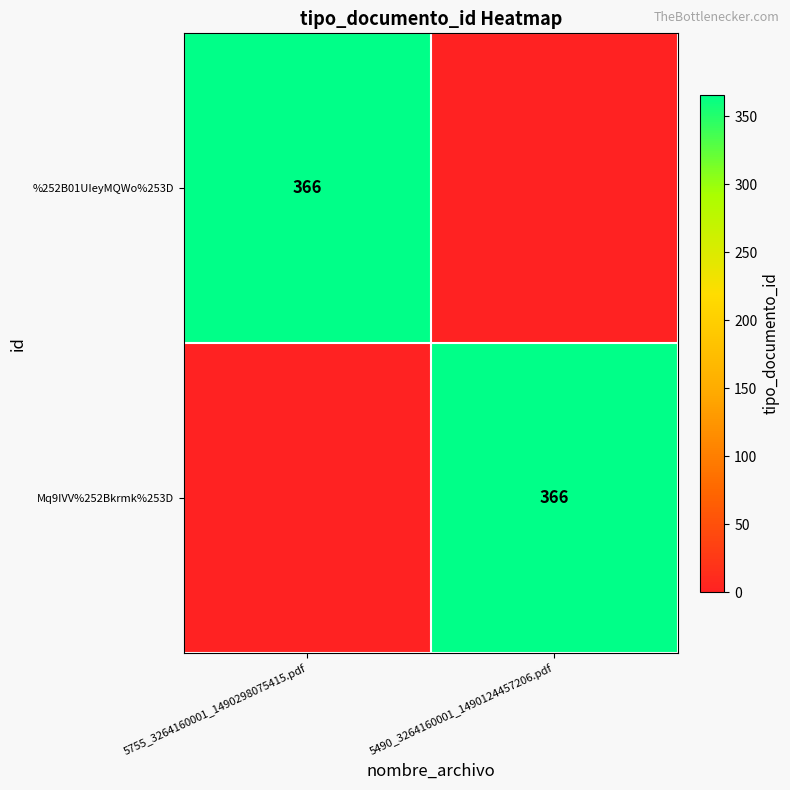

The value of Mq9IVV%252Bkrmk%253D at 5490_3264160001_1490124457206.pdf is 366. True or false?

True